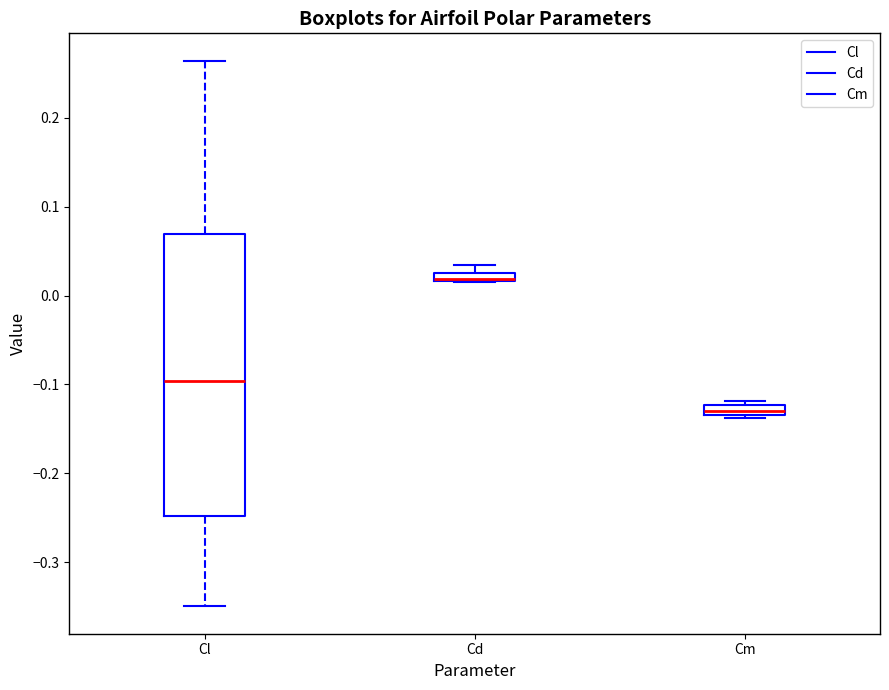

Which box is the tallest, from its lower edge to its upper edge?

Cl